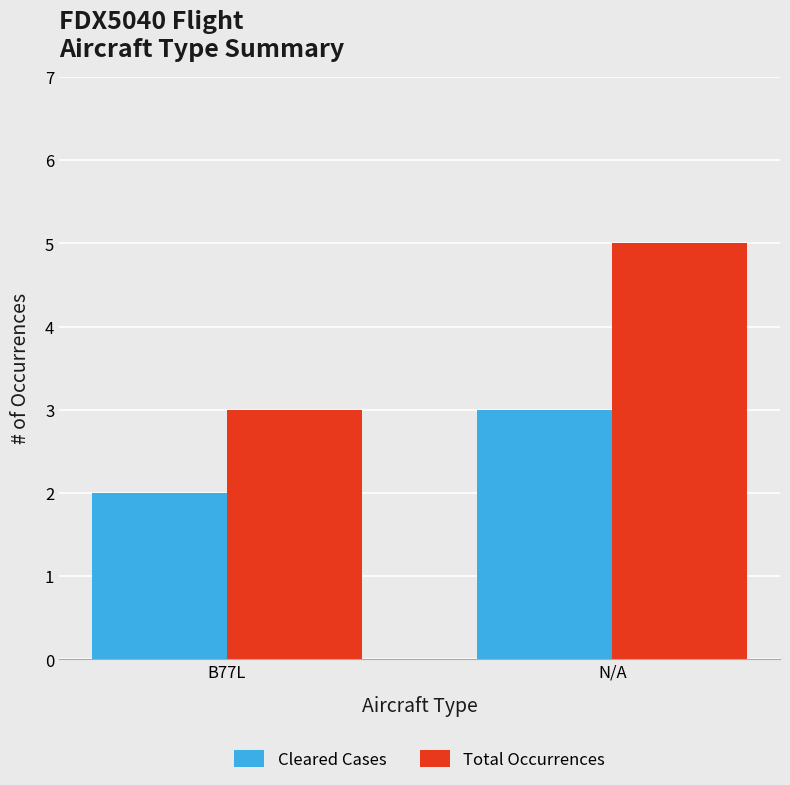

What position from the right is N/A?

1